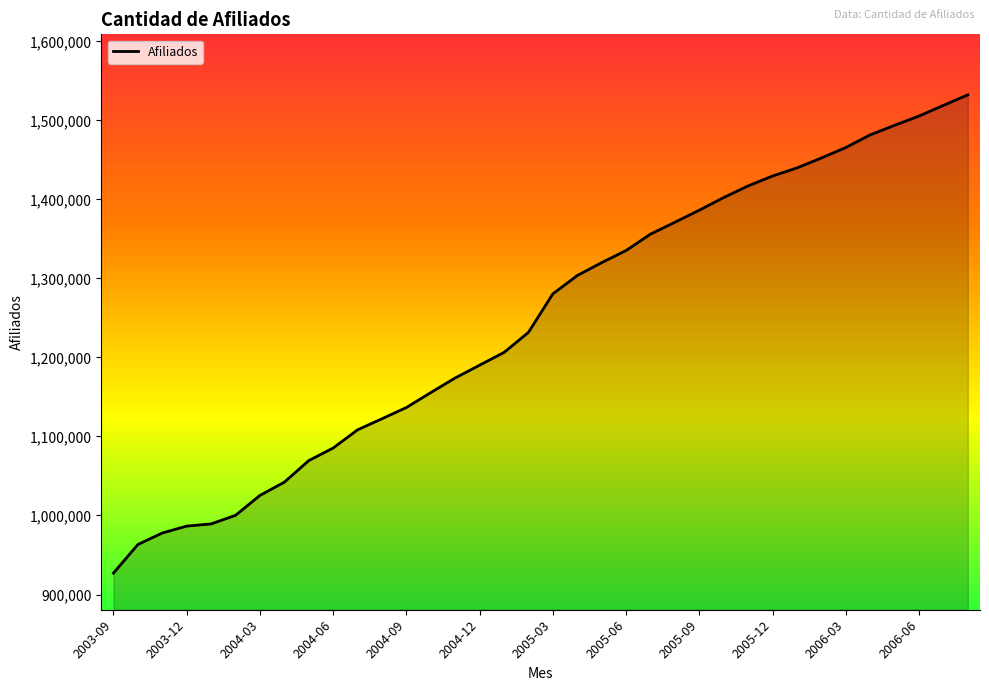

What is the minimum value shown in the chart?

927082